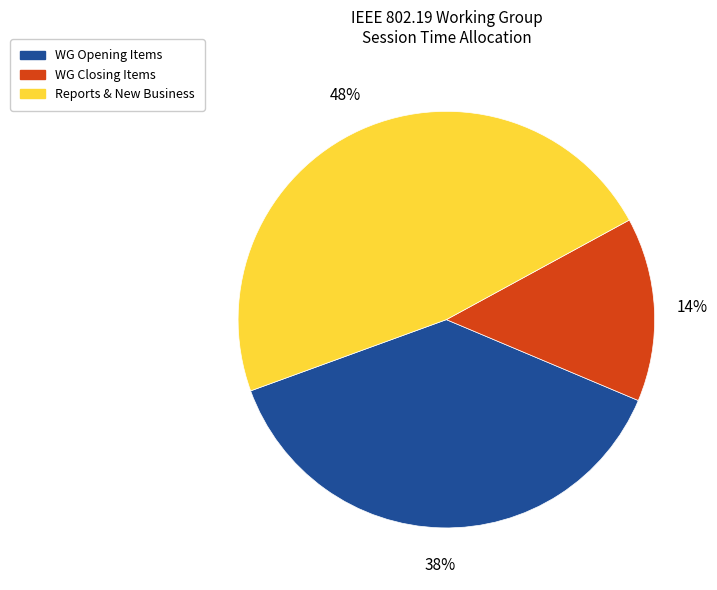

Is there any slice that represents more than half of the pie?

No